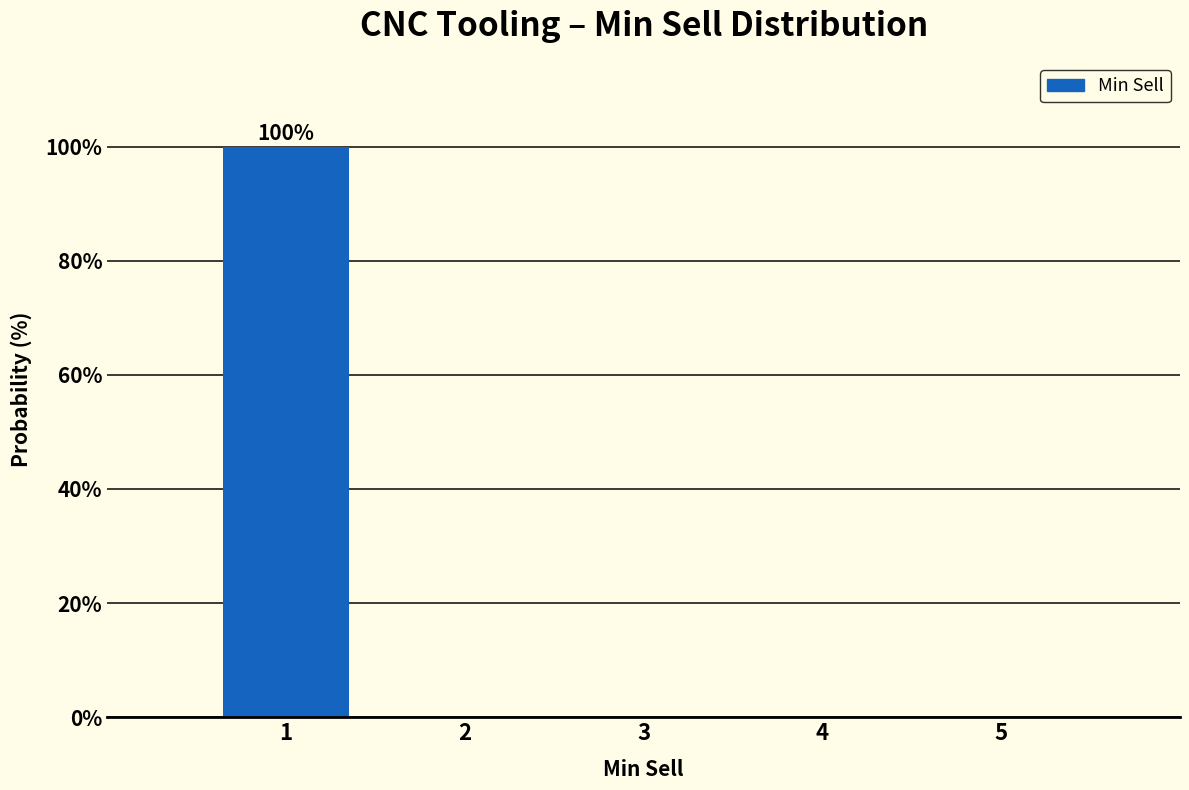

Over which range of the x-axis is the bar tallest?

0.5 to 1.5